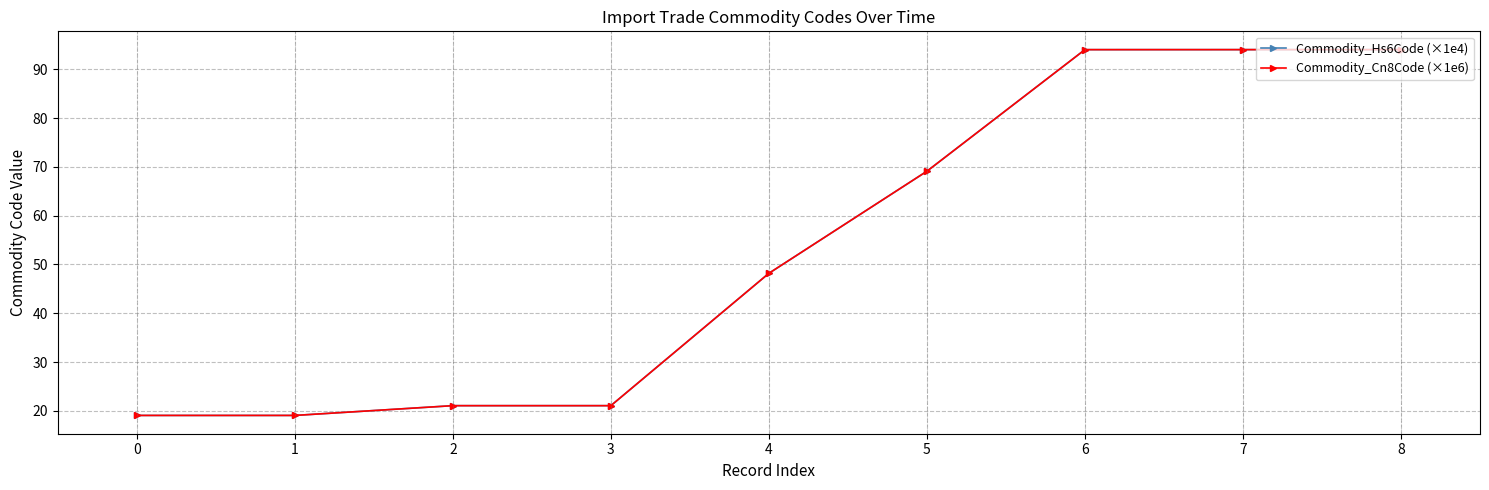

Where is Commodity_Hs6Code (×1e4) nearest to the value 56?

4